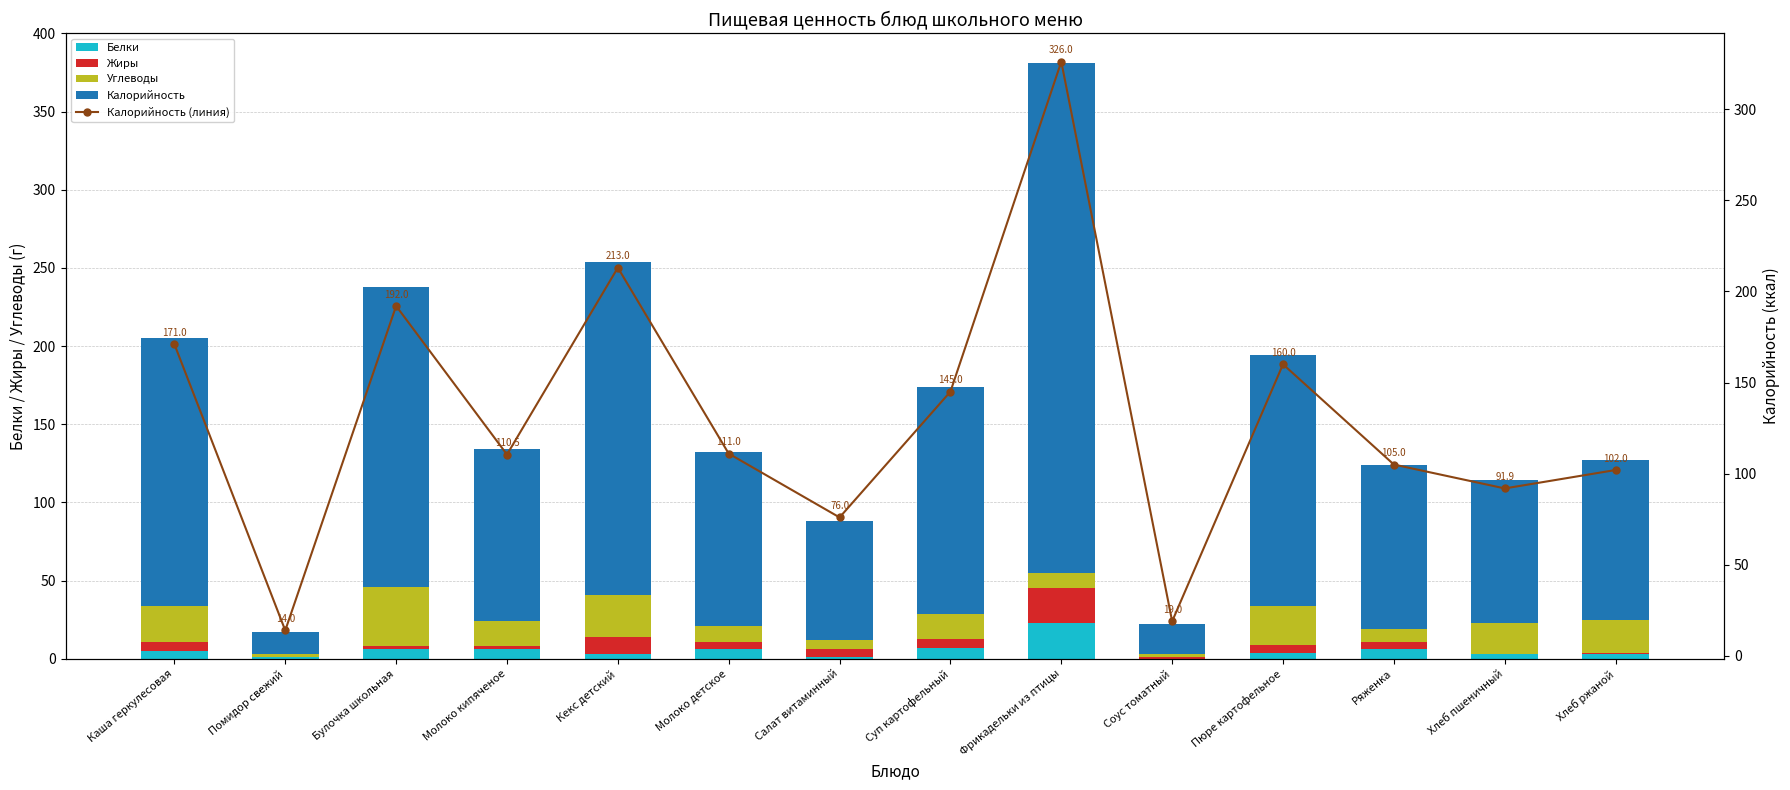

List the series in order of their peak value, highest first.

Калорийность, Калорийность (линия), Углеводы, Белки, Жиры